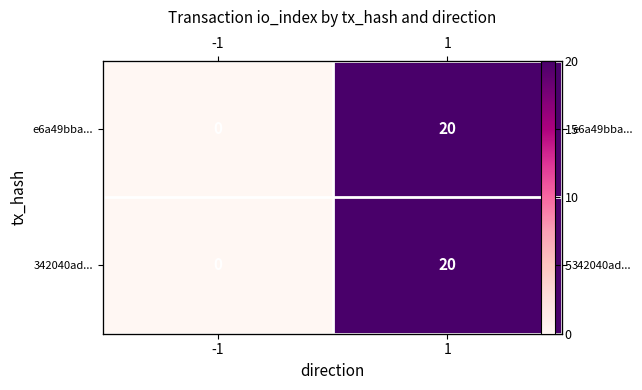

The 342040ad... series shows 28 at 1. True or false?

False